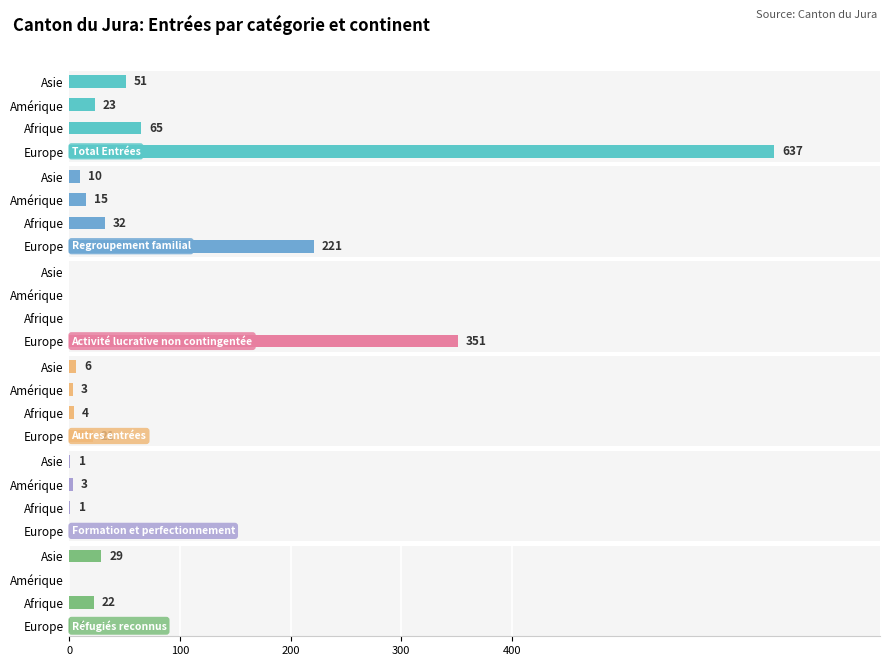

Is the value of Formation et perfectionnement at Asie greater than the value of Regroupement familial at Asie?

No